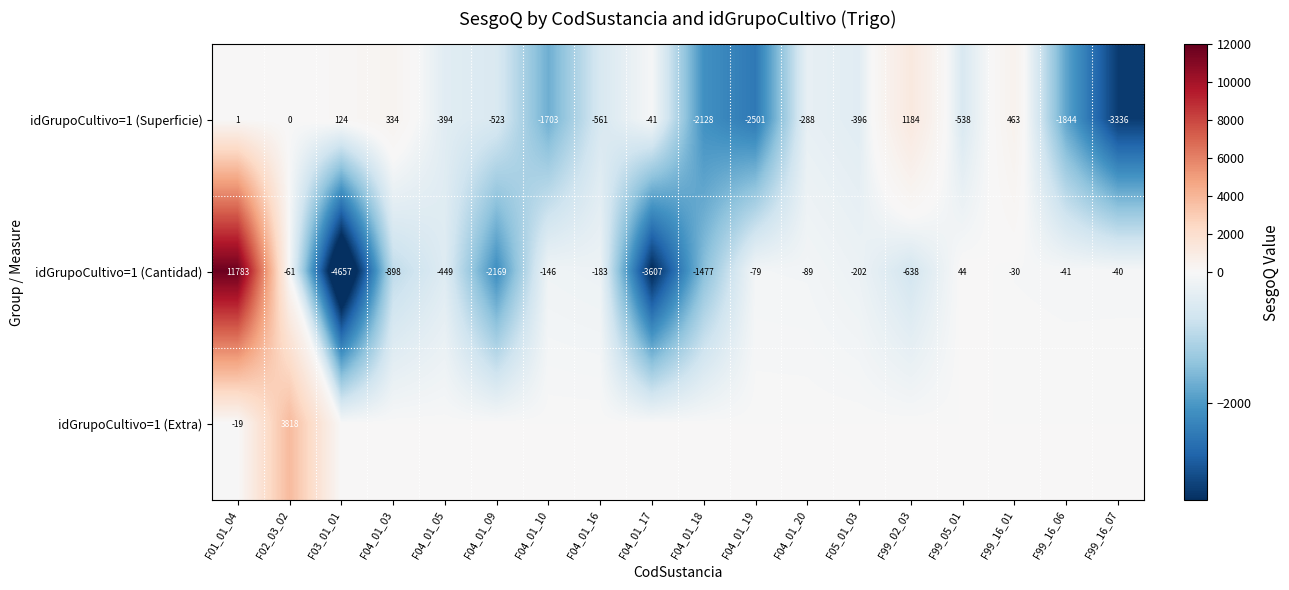

True or false: idGrupoCultivo=1 (Superficie) has a value of -774.2 at F04_01_09.

False